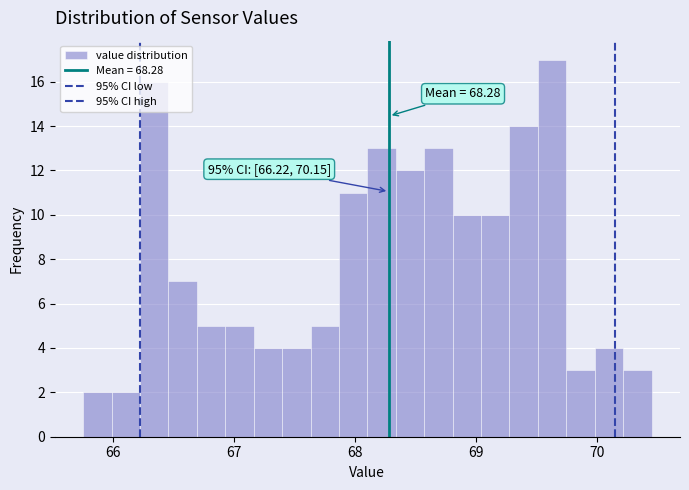

Read against the x-axis, roughly where is the centre of the tallest bar?

69.6